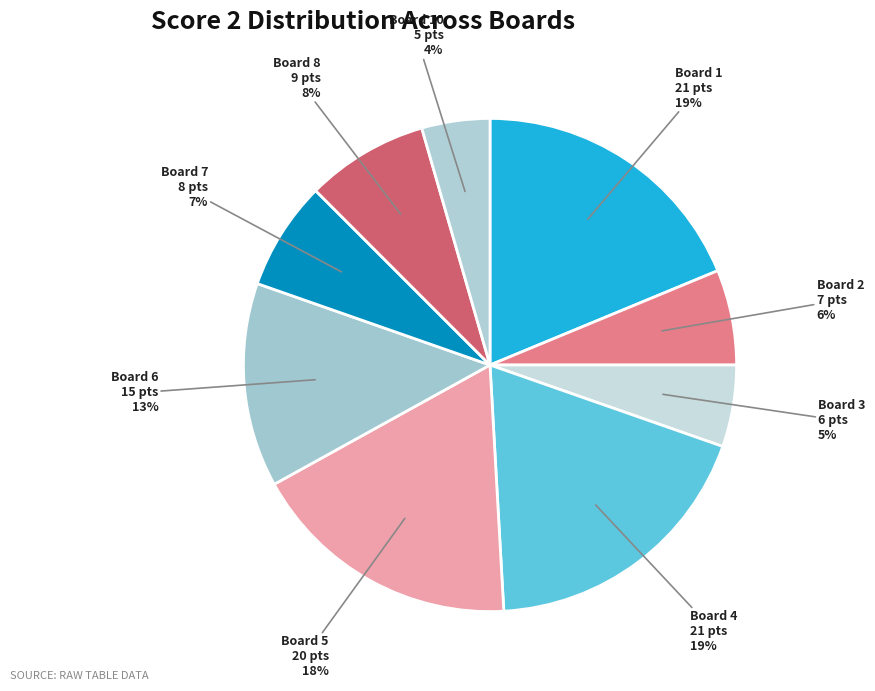

Between Board 4 and Board 7, which is larger?

Board 4